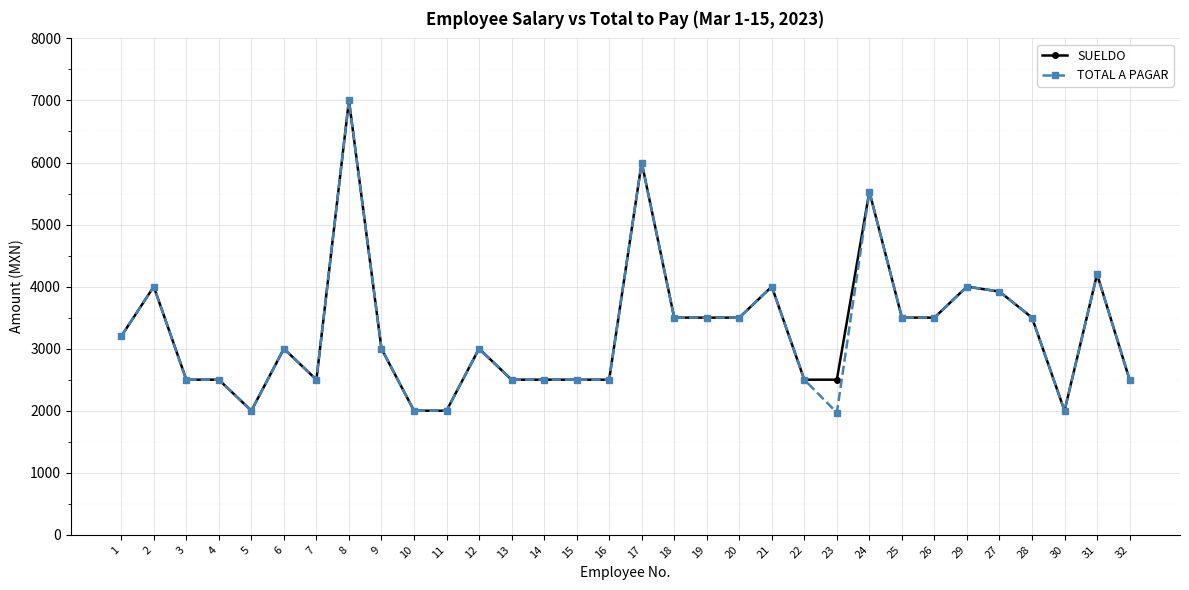

What is the sum of all TOTAL A PAGAR values?

104320